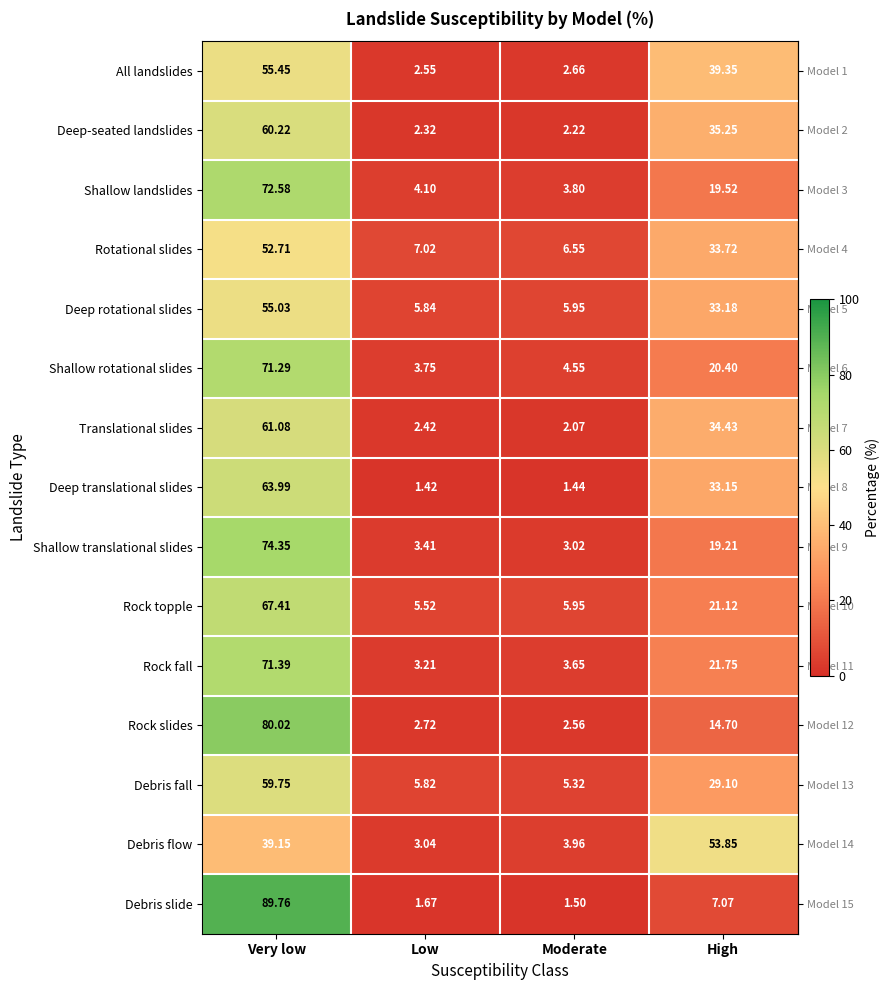

Which category has the highest value across all series?

Very low